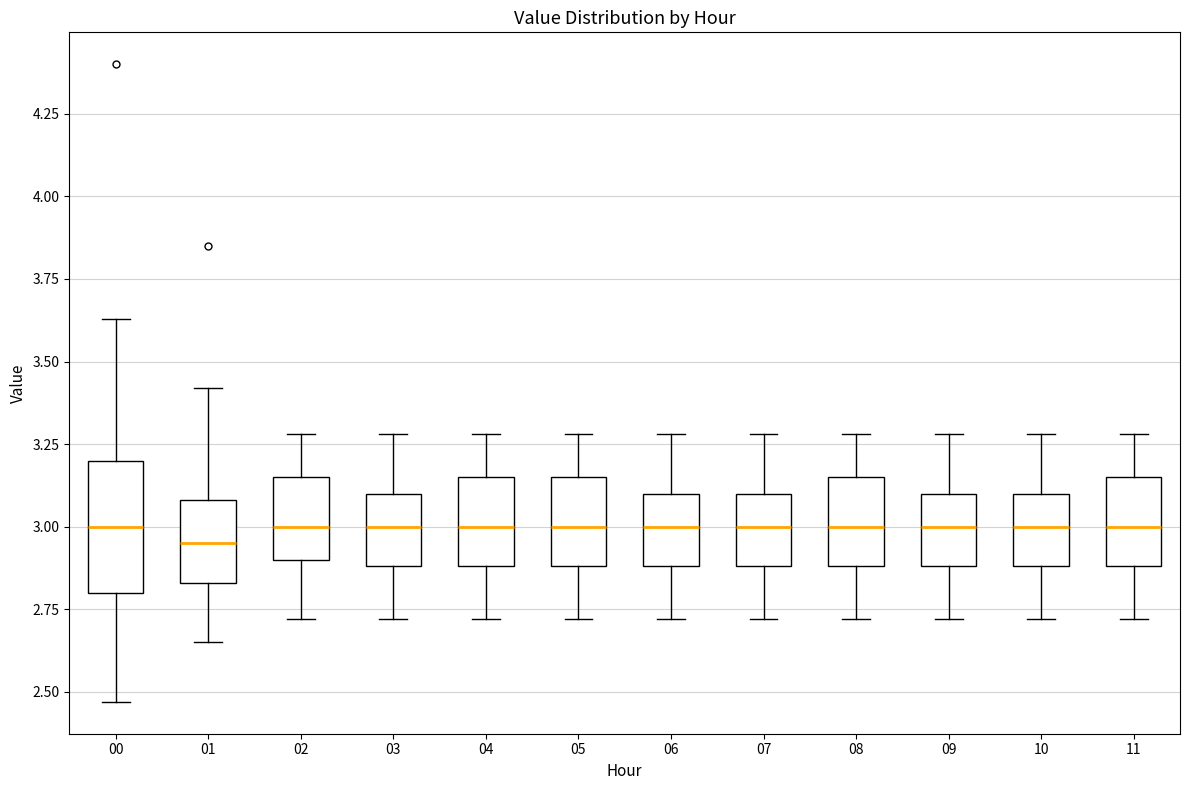

Which box is the tallest, from its lower edge to its upper edge?

00